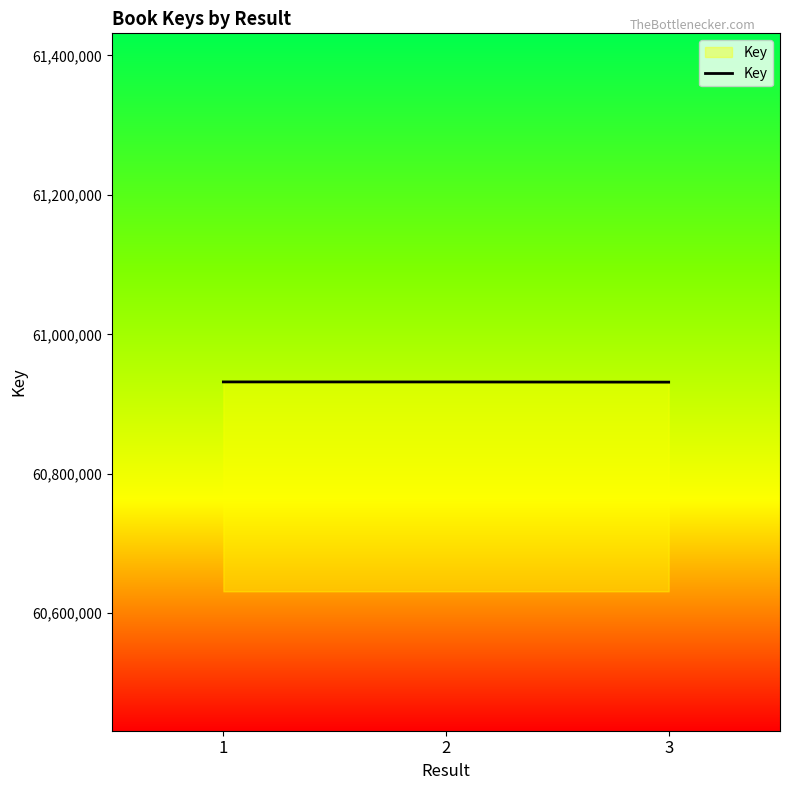

How many values are below 60931725?

1